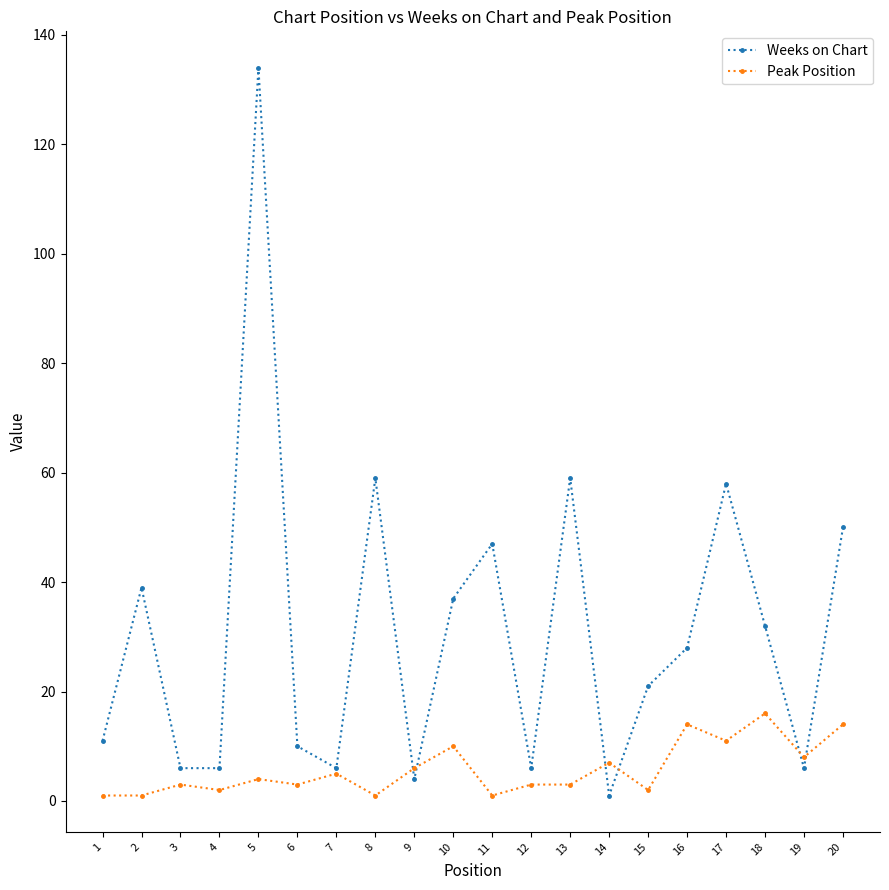

True or false: Weeks on Chart has more than 1 points higher than both neighbors.

True